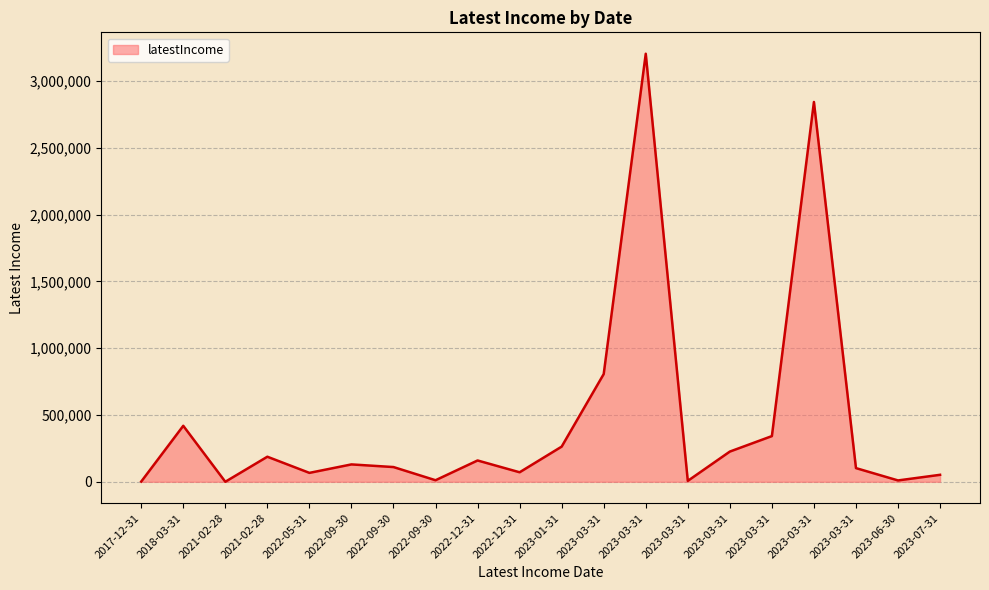

The value at 2022-09-30 is 231799. True or false?

False